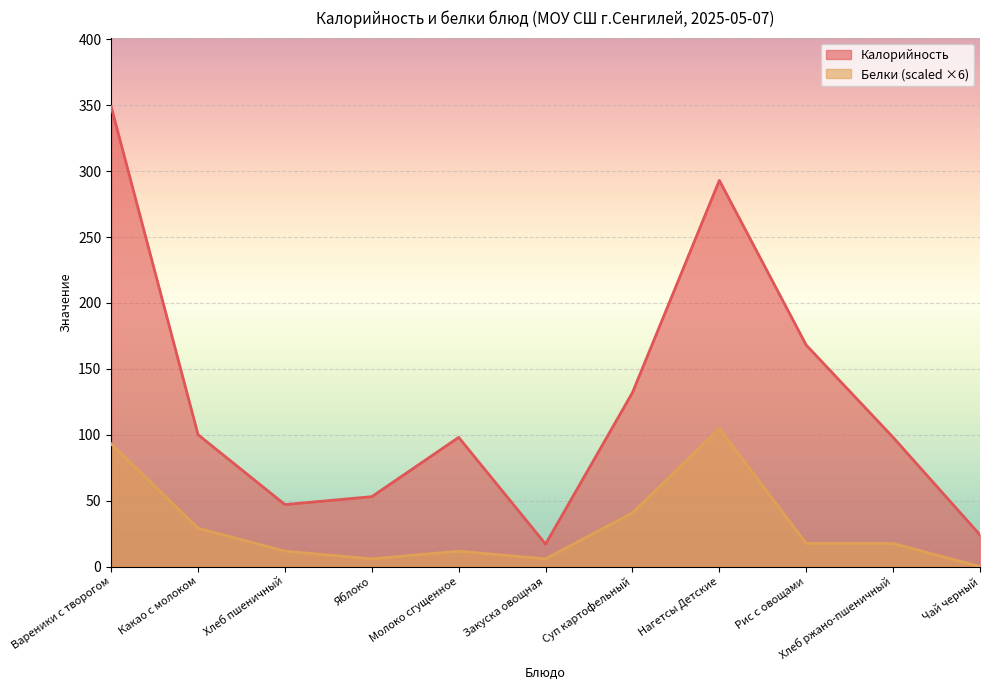

What is the spread (max minus min) of values at Вареники с творогом?

255.9